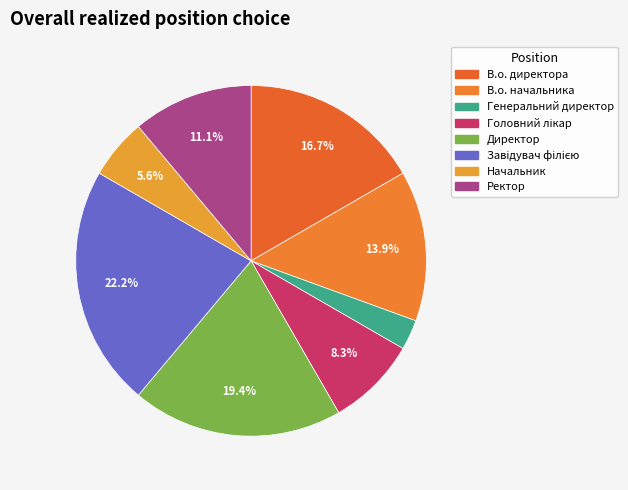

Is it true that Ректор is 11% of the pie?

True